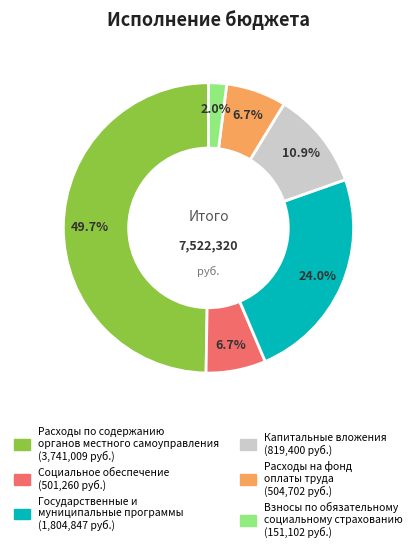

To the nearest percent, what is the difference between the largest and smallest slice percentages?

48%